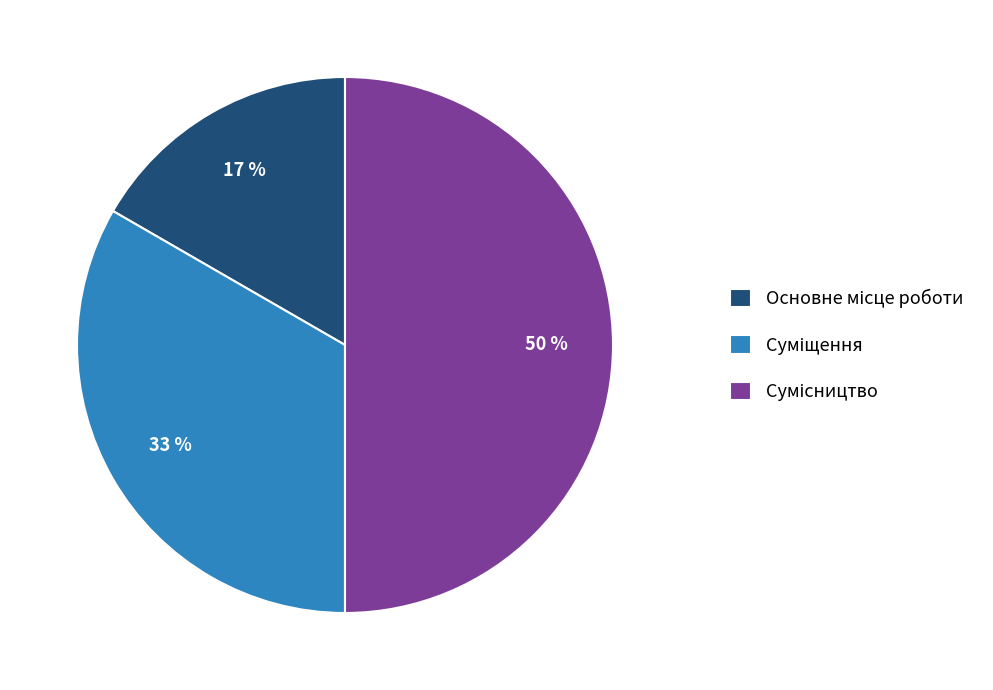

To the nearest percent, what is the average slice percentage?

33%